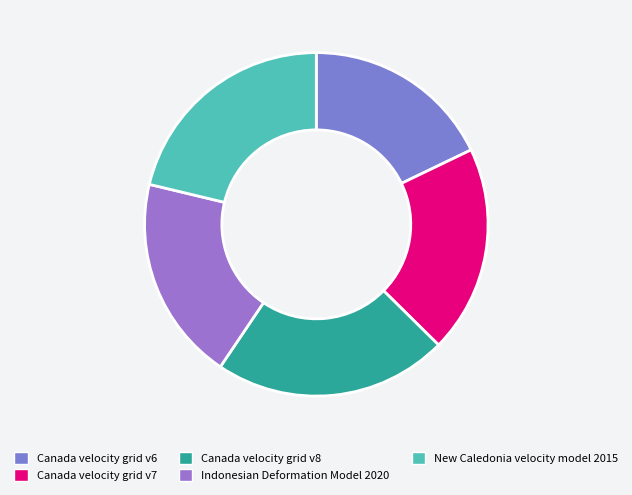

The Indonesian Deformation Model 2020 slice represents 14% of the pie. True or false?

False